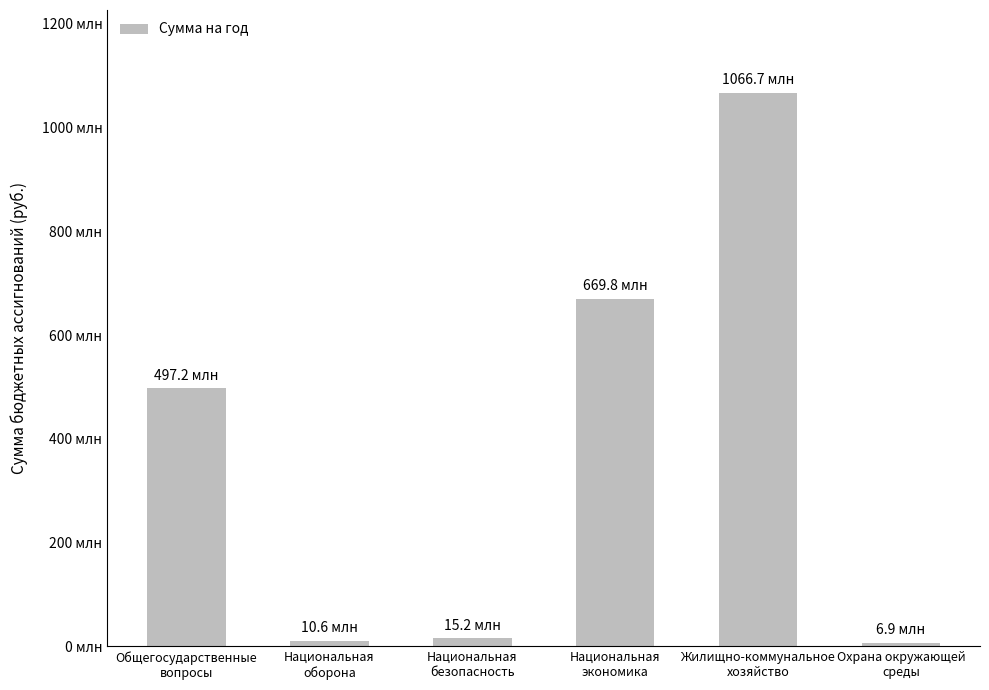

Are the bars horizontal?

No